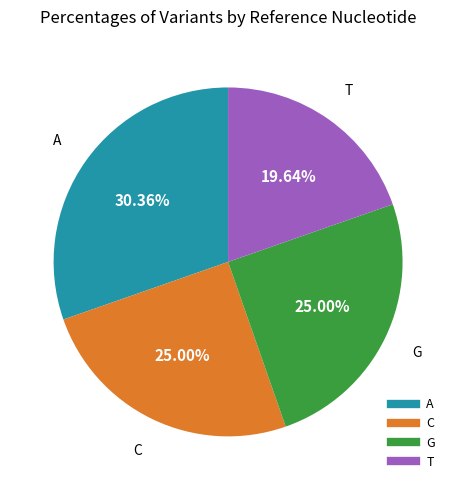

True or false: C accounts for 25% of the total.

True